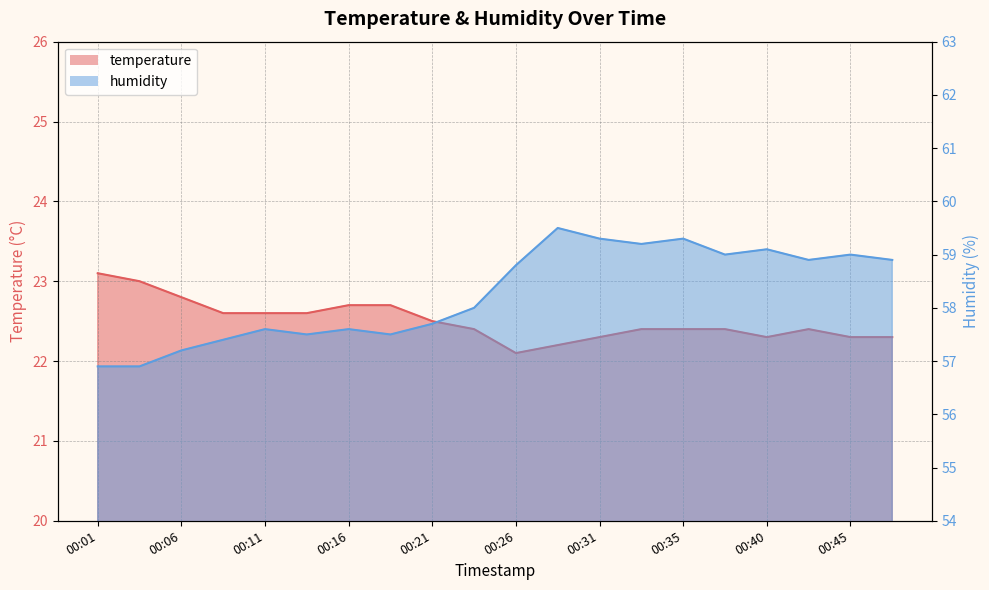

In humidity, how many points are lower than both neighbors (excluding endpoints)?

5